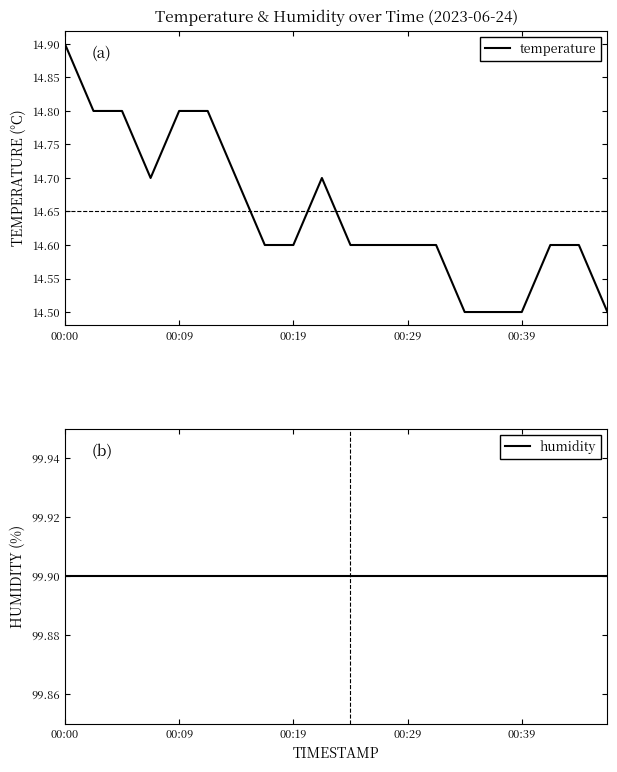

What is the difference between the maximum and minimum values in the temperature series?

0.4